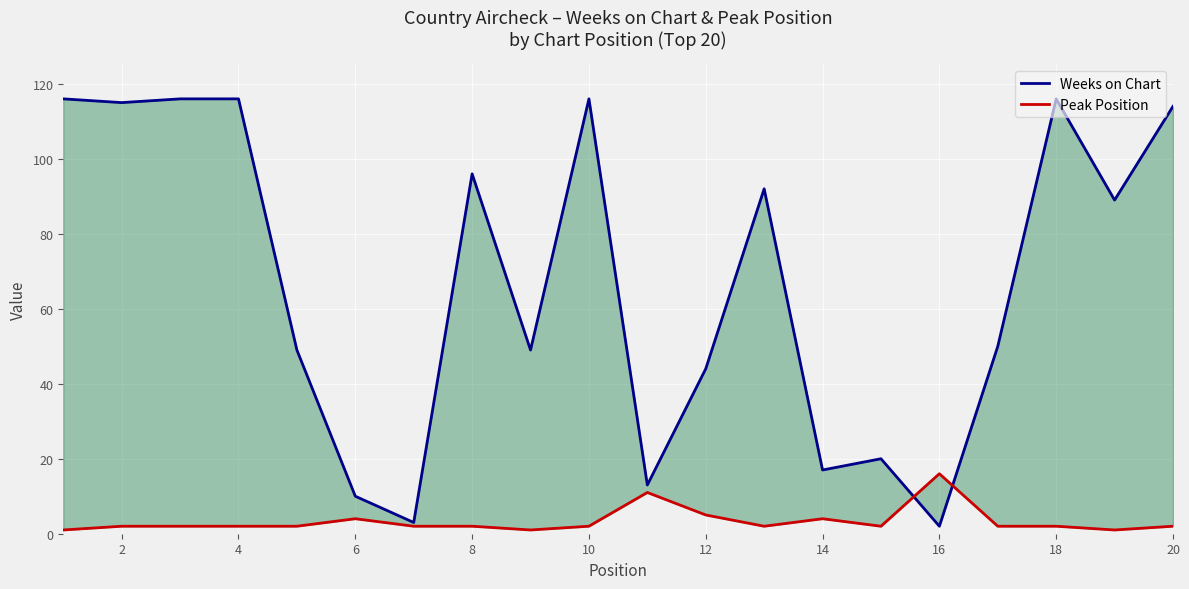

What is the difference between the second highest and minimum values in the Peak Position series?

10